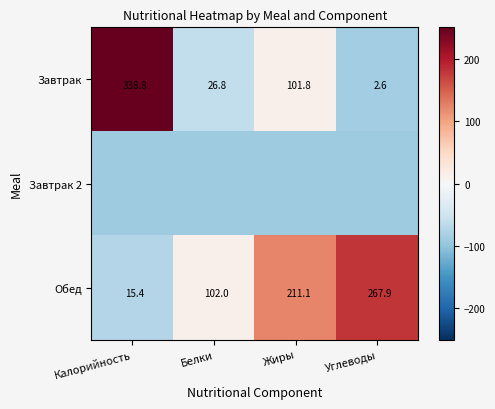

At how many categories does at least one series exceed 48?

3